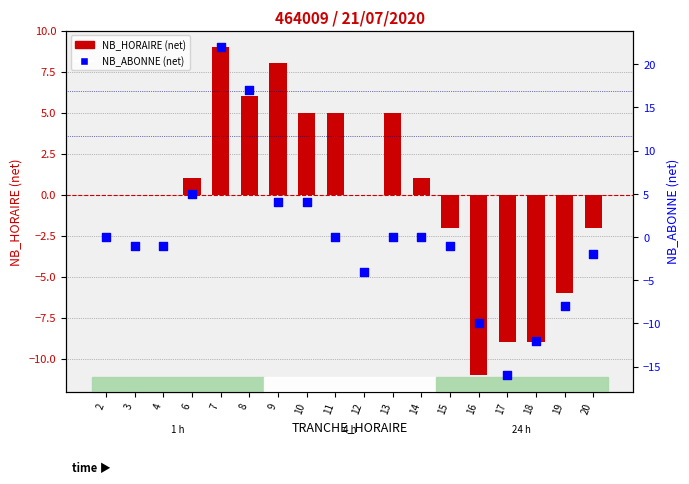

At how many categories does at least one series exceed -10?

17